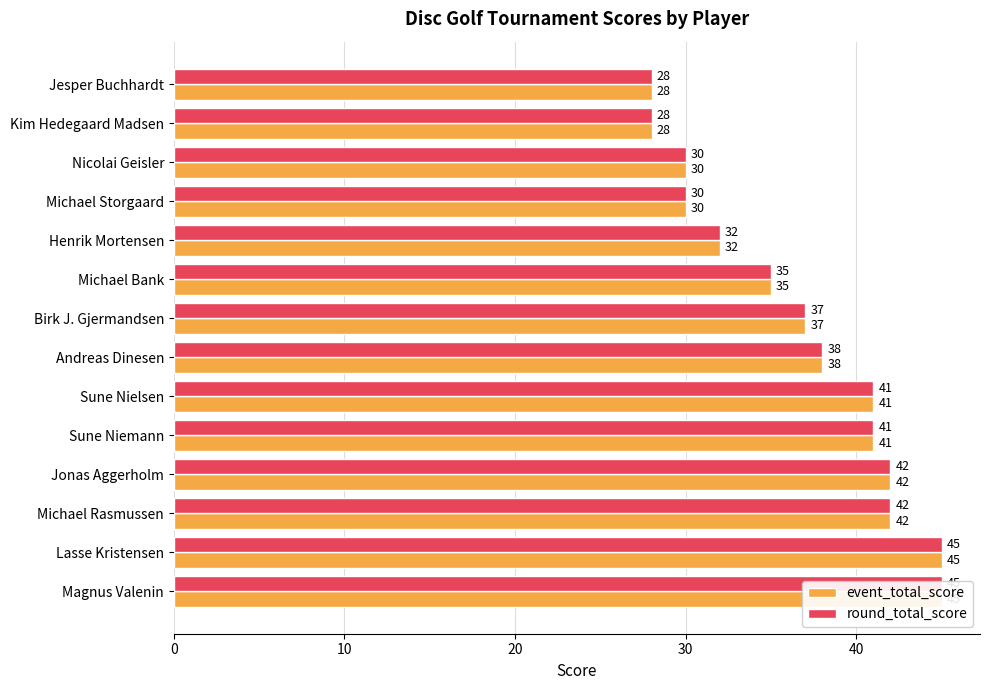

Where does the round_total_score series first go above 38?

Sune Nielsen